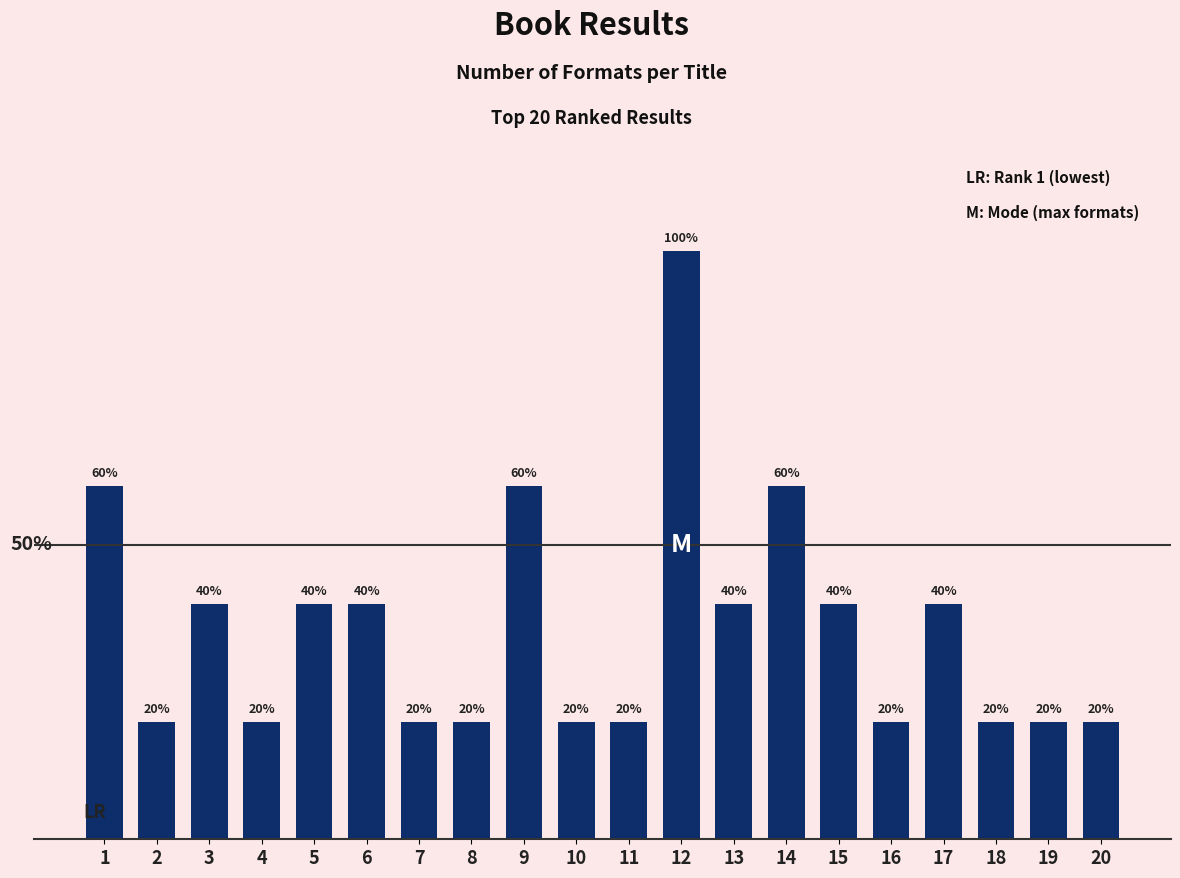

What is the difference between the second highest and minimum values?

2